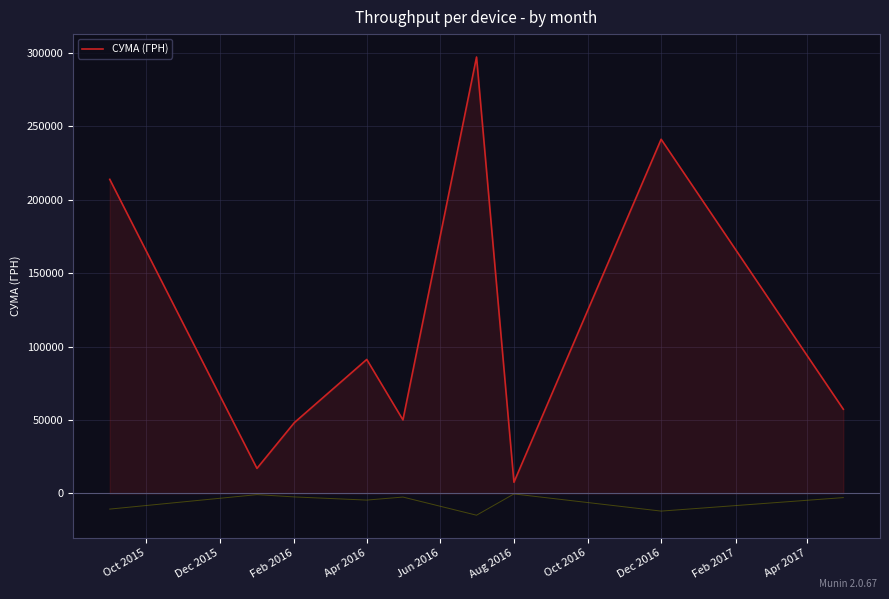

What is the maximum value for СУМА (ГРН)?

297285.3